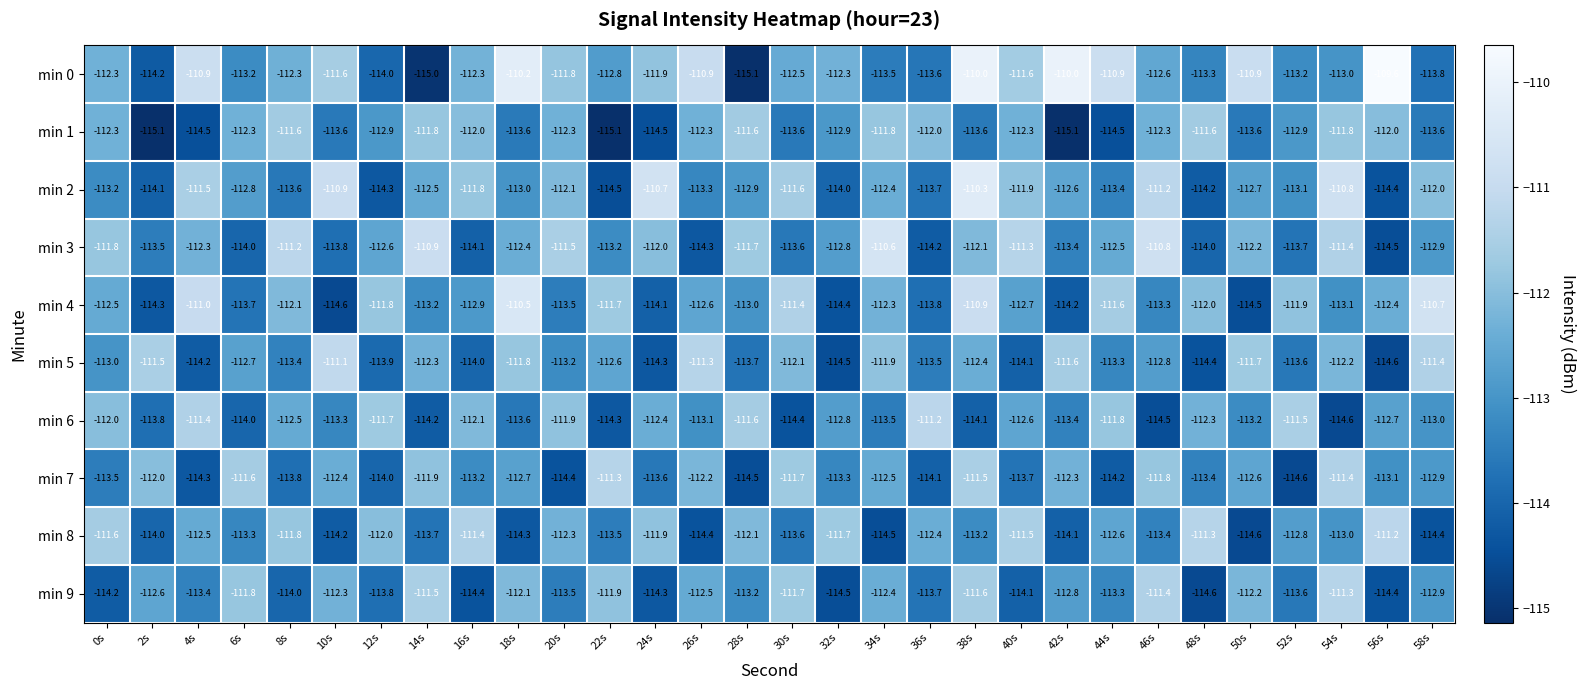

The min 8 series shows -112.1 at 28s. True or false?

True